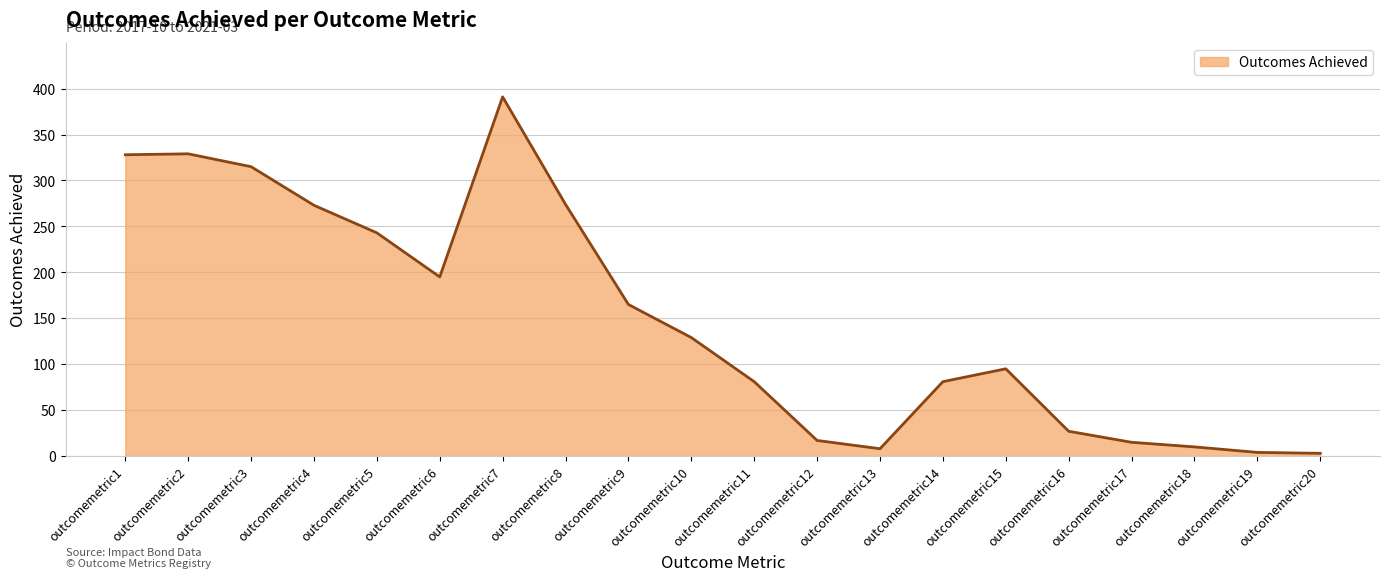

List the labels in order of value, largest first.

outcomemetric7, outcomemetric2, outcomemetric1, outcomemetric3, outcomemetric8, outcomemetric4, outcomemetric5, outcomemetric6, outcomemetric9, outcomemetric10, outcomemetric15, outcomemetric11, outcomemetric14, outcomemetric16, outcomemetric12, outcomemetric17, outcomemetric18, outcomemetric13, outcomemetric19, outcomemetric20